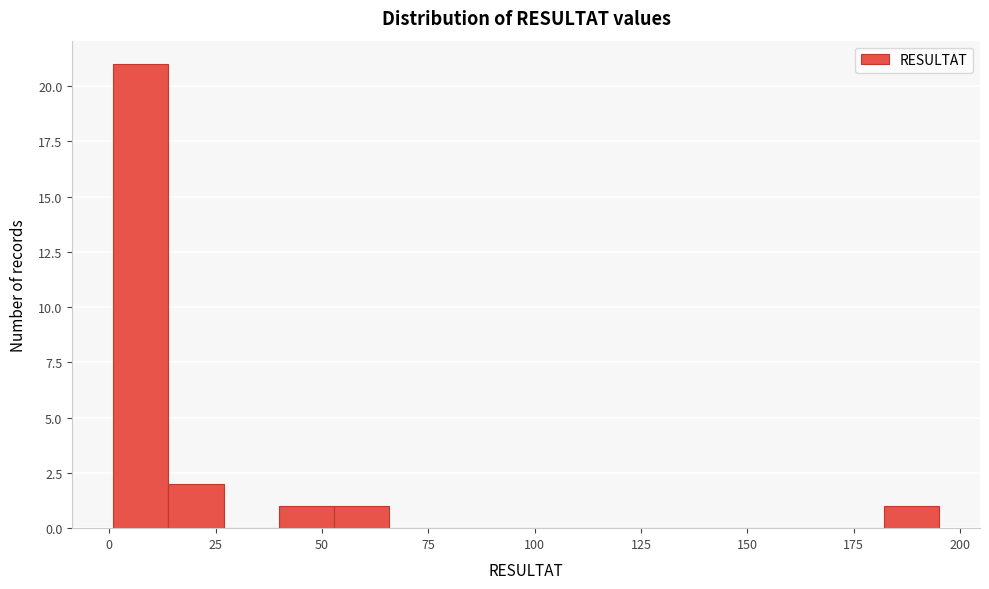

Around what value on the x-axis is the tallest bar? Give the approximate position of its centre, as read against the axis.

5